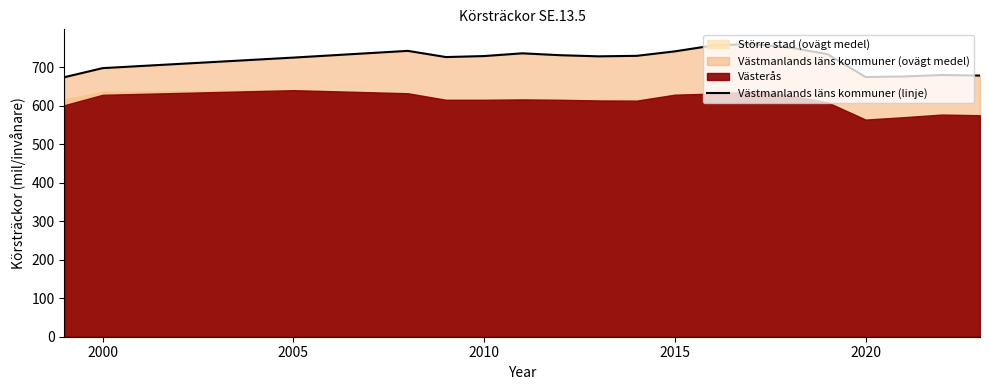

True or false: Västmanlands läns kommuner (linje) has a value of 698.3 at 2000.

True